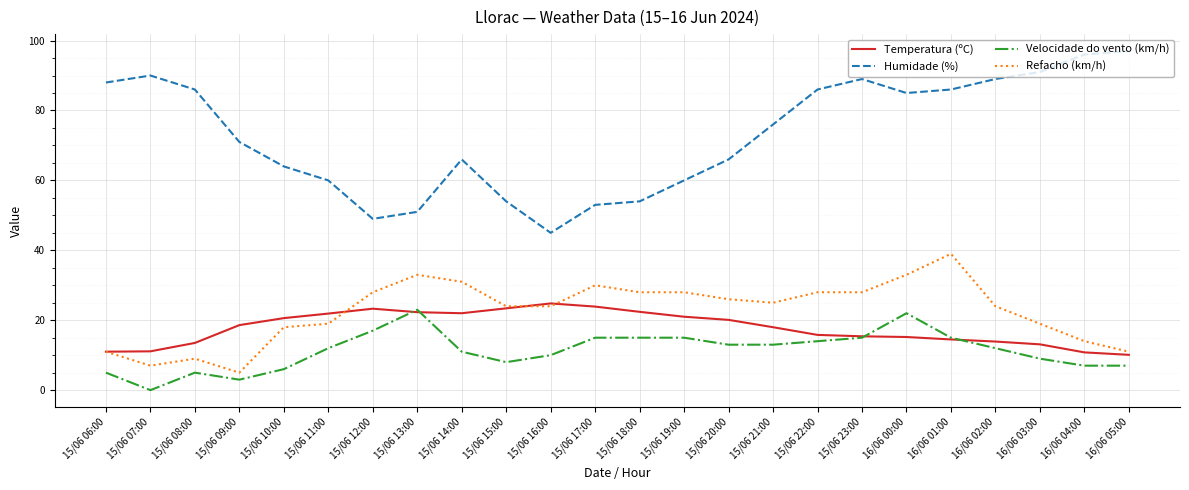

What position from the right is 15/06 08:00?

22